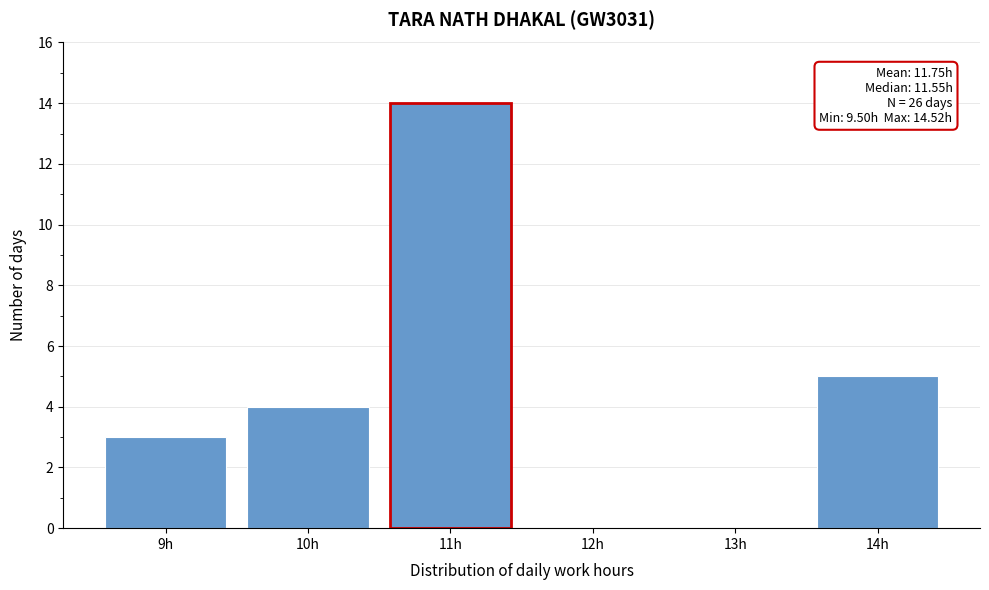

Reading left to right, transcribe all the data shown in this chart.

9h=3	10h=4	11h=14	12h=0	13h=0	14h=5